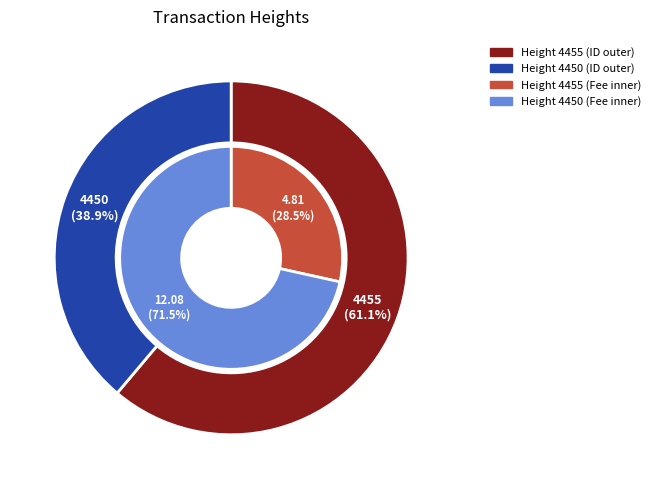

True or false: 4450 accounts for 39% of the total.

True